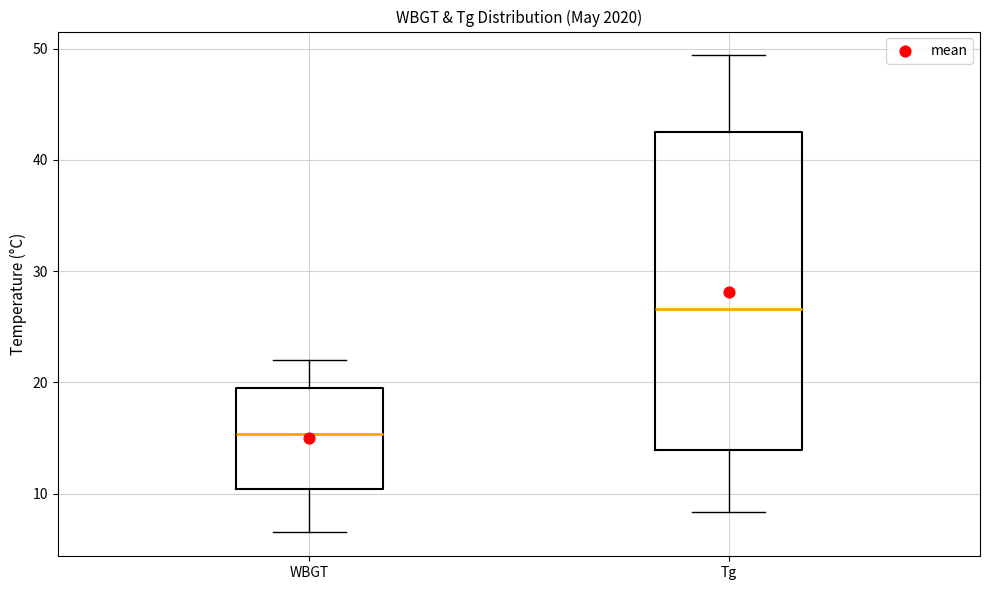

Reading left to right, transcribe this box plot: for each box, give where its median line is, the range the box spans, and where its two whiskers end, as read against the y-axis. The values are not printed on the chart, so give them approximately, as read against the axis.

WBGT: median 15, box 10 to 20, whiskers 7 to 22
Tg: median 27, box 14 to 43, whiskers 8 to 49